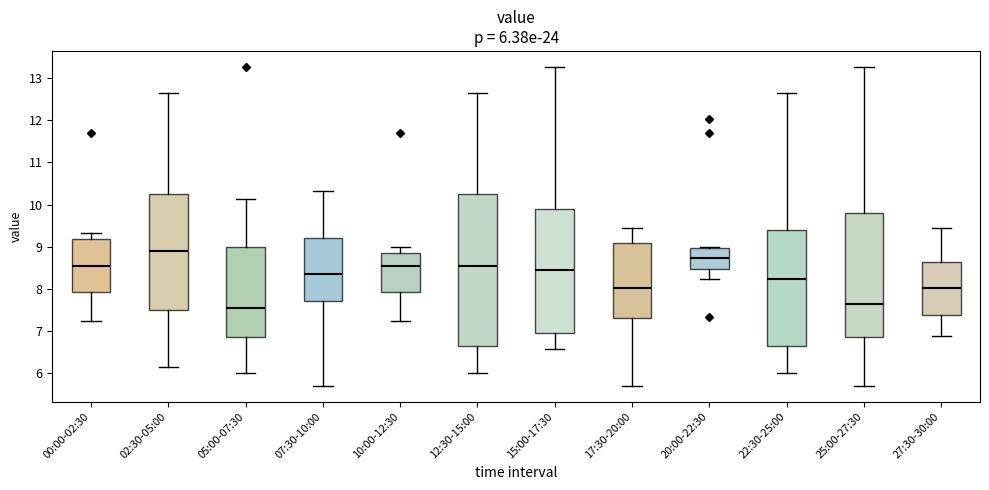

Comparing the boxes themselves (not the whiskers), which one is the tallest?

12:30-15:00